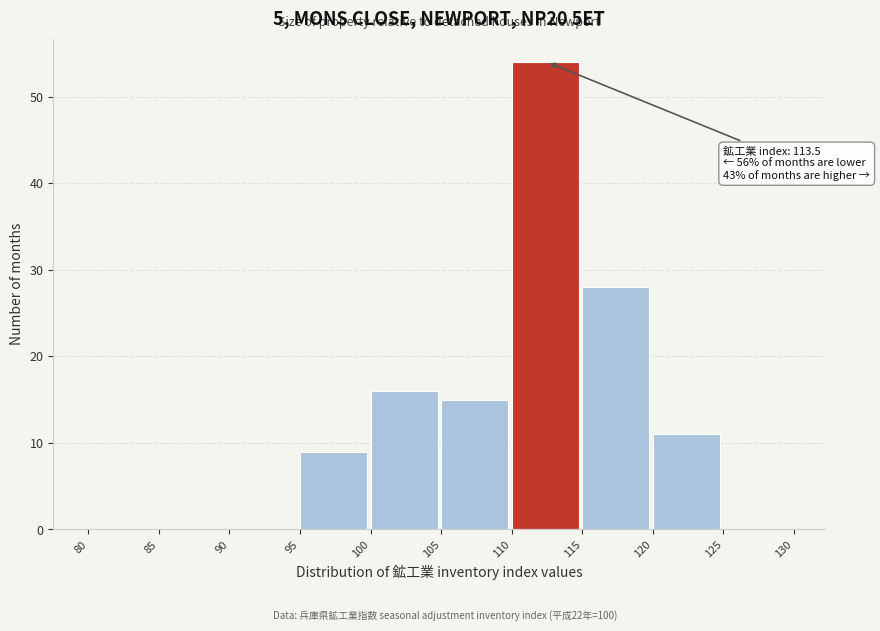

Which range on the x-axis has the tallest bar?

110 to 115